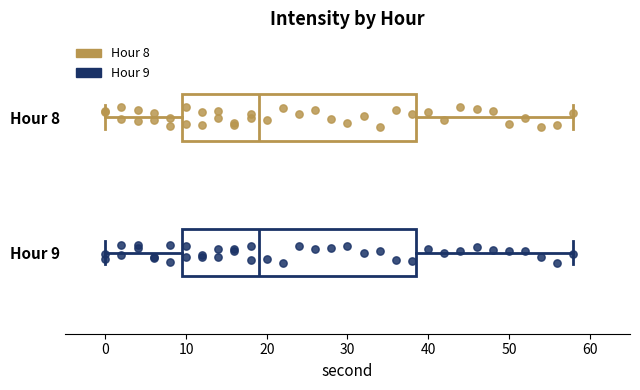

Where does the left whisker of the box for Hour 8 end on the x-axis? The values are not printed on the chart, so give them approximately, as read against the axis.

0